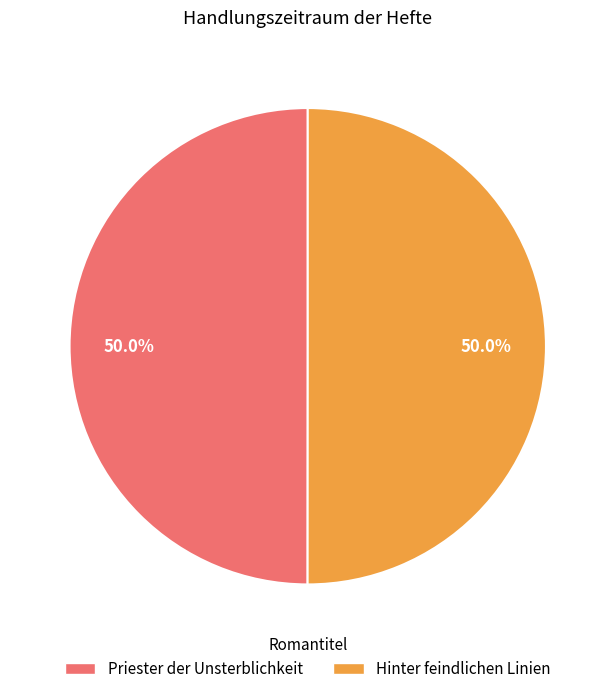

To the nearest percent, what percentage of the pie is Priester der Unsterblichkeit?

50%